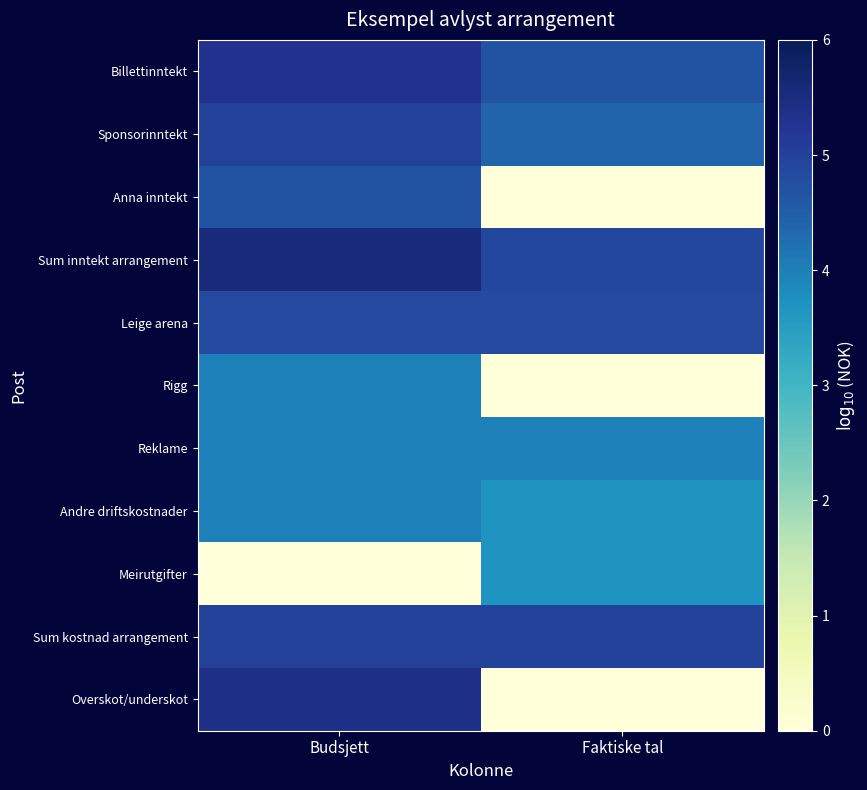

Reading left to right, transcribe all the data shown in this chart.

Billettinntekt: Budsjett=5.3	Faktiske tal=4.7
Sponsorinntekt: Budsjett=5.0	Faktiske tal=4.4
Anna inntekt: Budsjett=4.7	Faktiske tal=-1.0
Sum inntekt arrangement: Budsjett=5.5	Faktiske tal=4.9
Leige arena: Budsjett=4.8	Faktiske tal=4.8
Rigg: Budsjett=4.0	Faktiske tal=-1.0
Reklame: Budsjett=4.0	Faktiske tal=4.0
Andre driftskostnader: Budsjett=4.0	Faktiske tal=3.7
Meirutgifter: Budsjett=-1.0	Faktiske tal=3.7
Sum kostnad arrangement: Budsjett=5.0	Faktiske tal=5.0
Overskot/underskot: Budsjett=5.4	Faktiske tal=-1.0